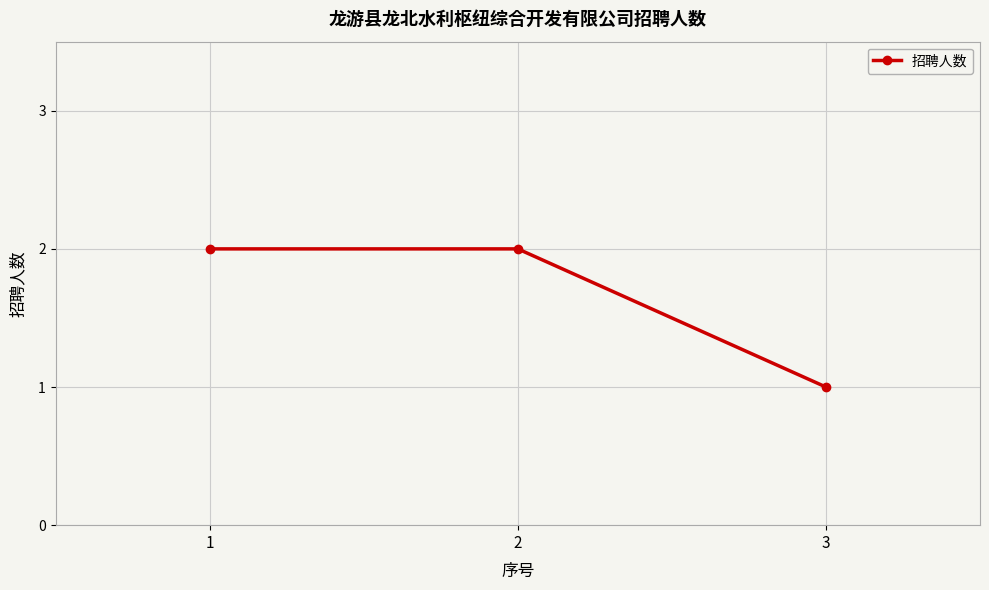

What is the maximum value shown in the chart?

2